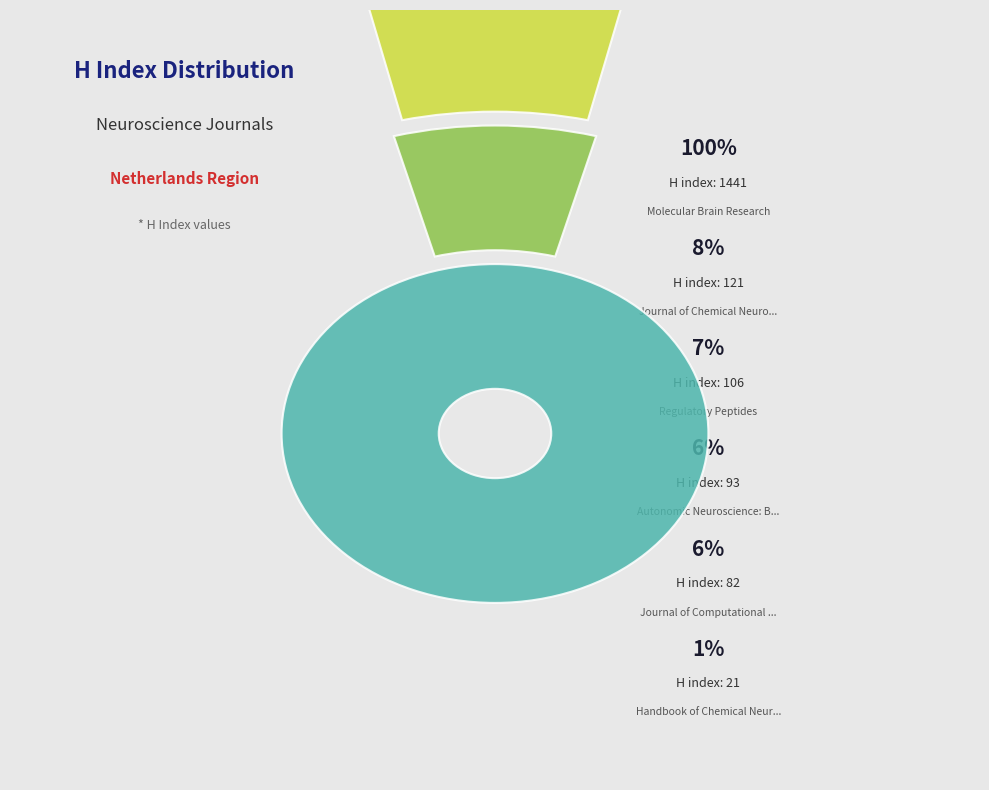

Which has a higher value, Molecular Brain Research or Journal of Chemical Neuroanatomy?

Molecular Brain Research